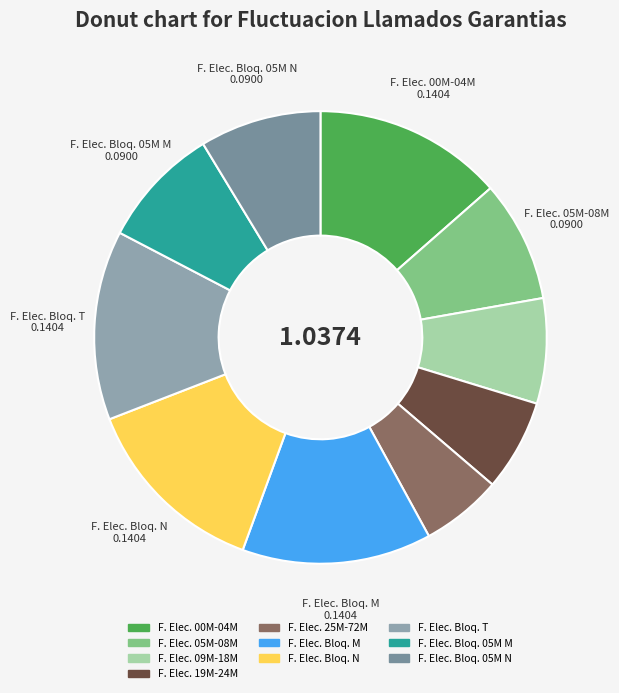

How much of the chart is everything except F. Elec. Bloq. M?

86.5%